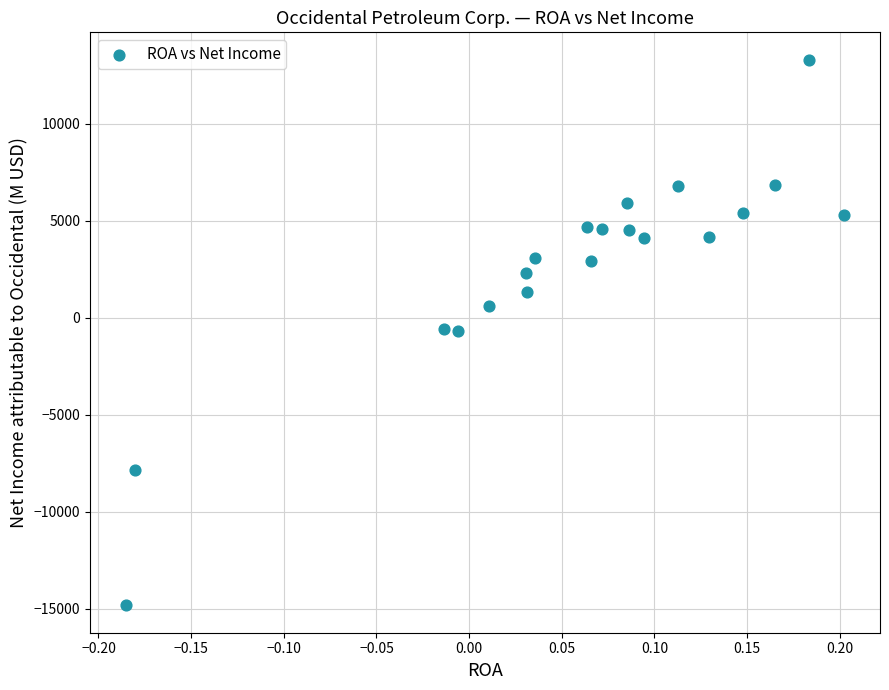

What is the range of Y values (max minus min)?

28135